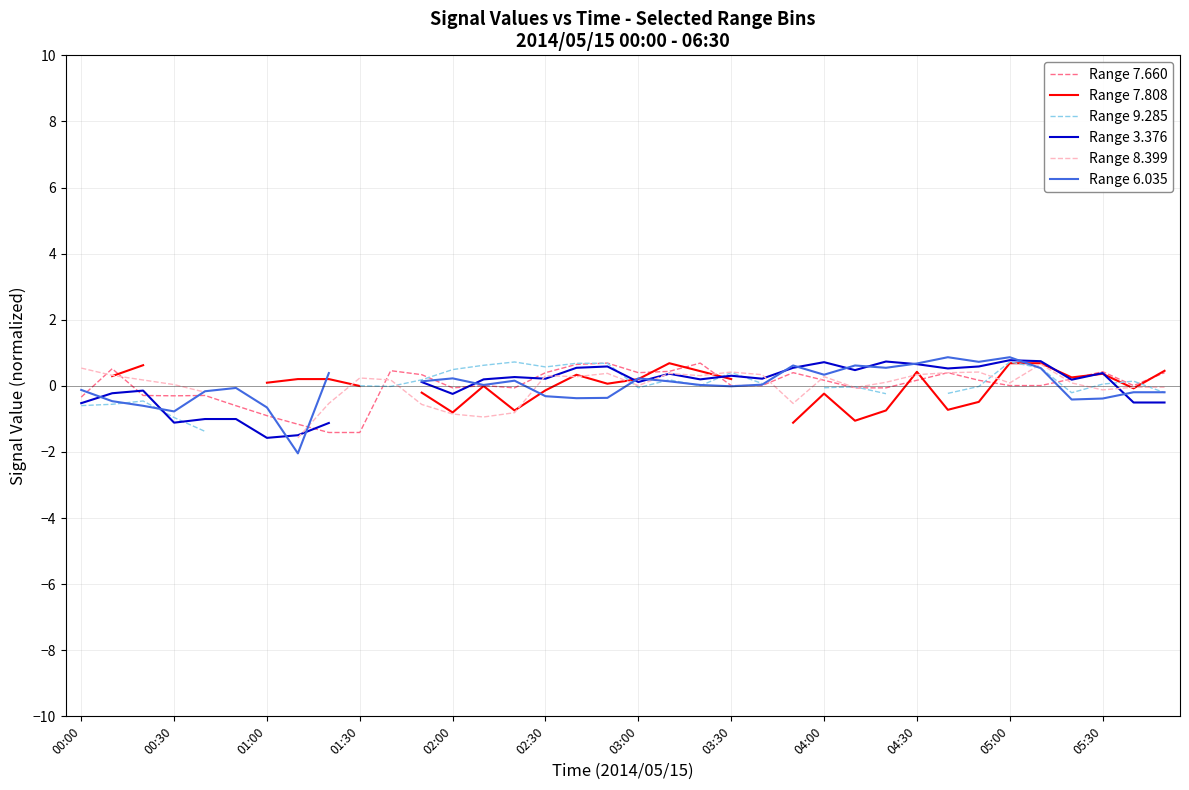

How many values in the Range 6.035 series are below 0?

16